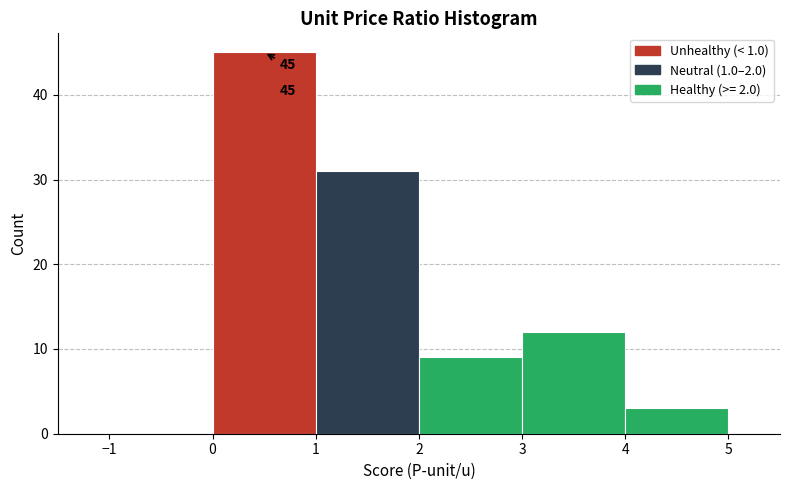

Over which range of the x-axis is the bar tallest?

0 to 1